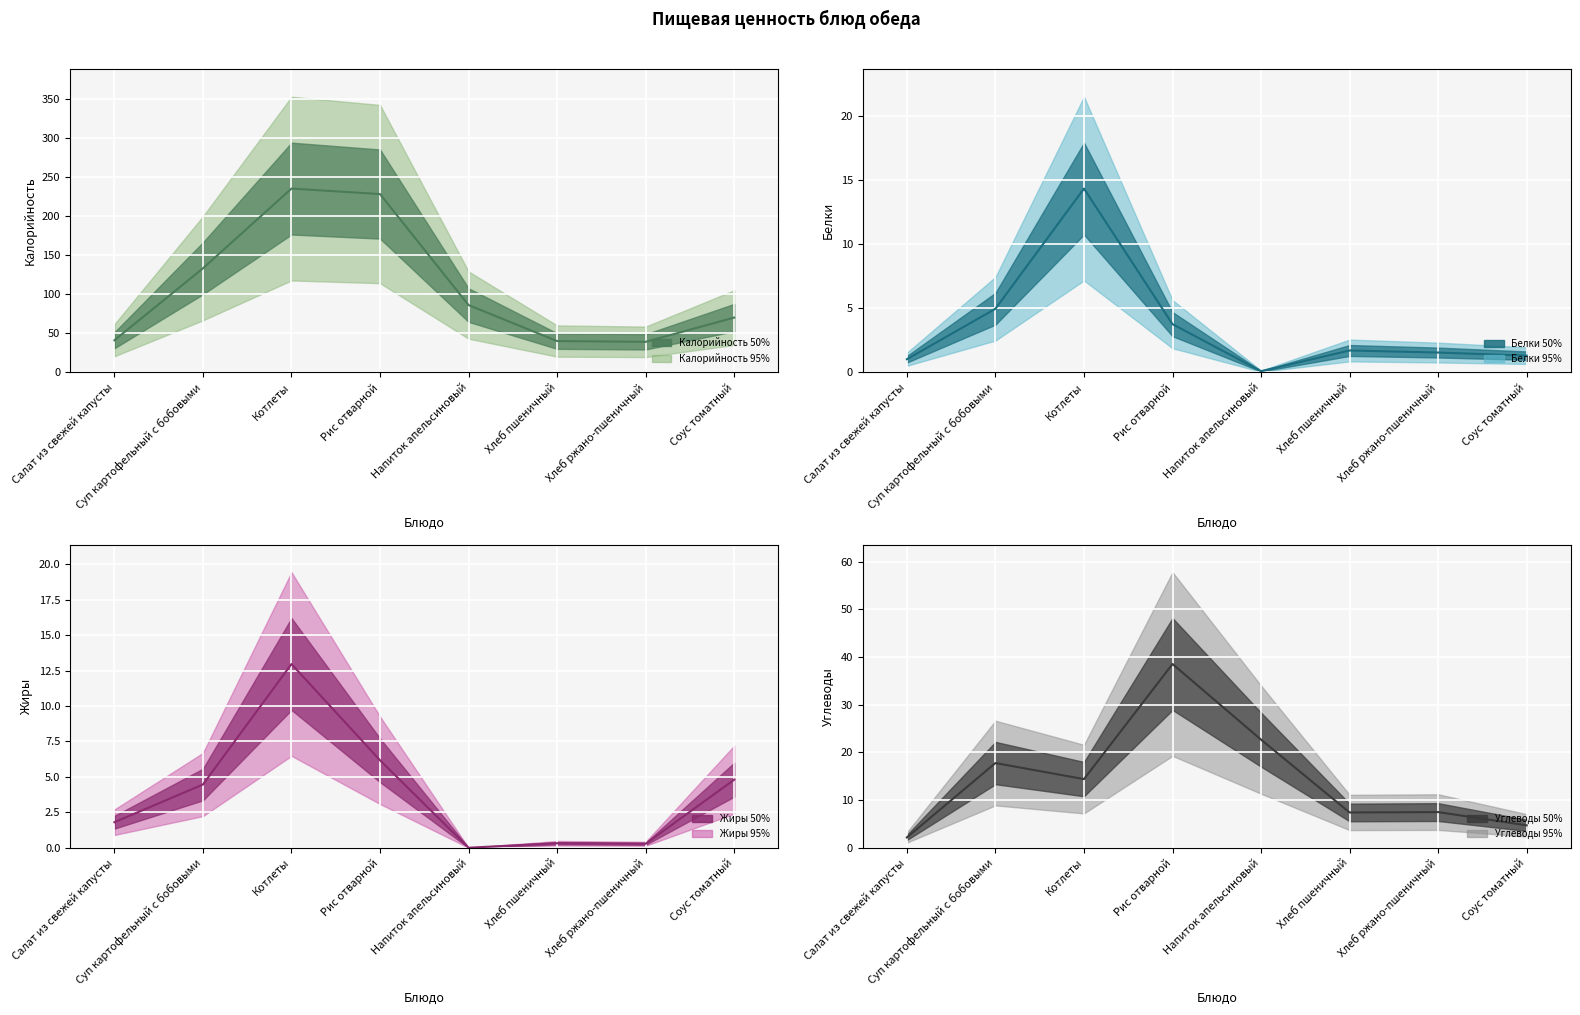

What is the sum of the Углеводы values at Рис отварной and Напиток апельсиновый?

61.2